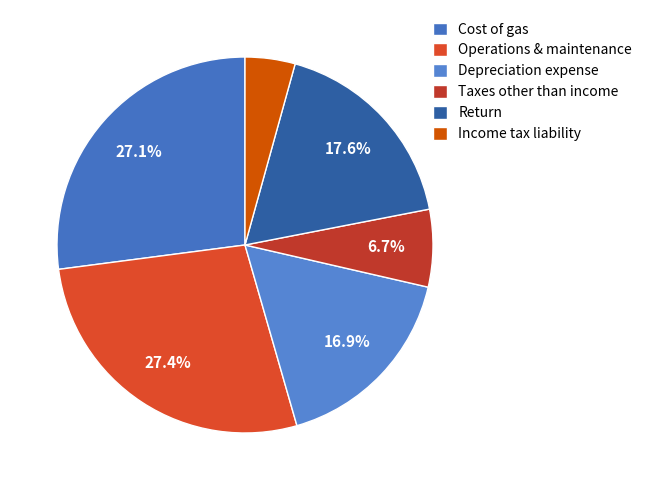

Which category has the biggest portion of the pie?

Operations & maintenance